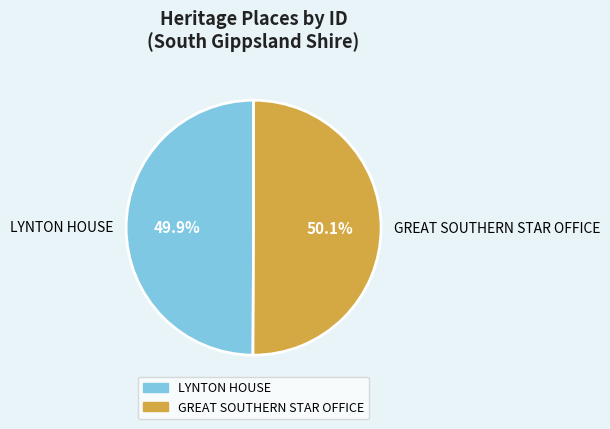

Is it true that LYNTON HOUSE is 63% of the pie?

False